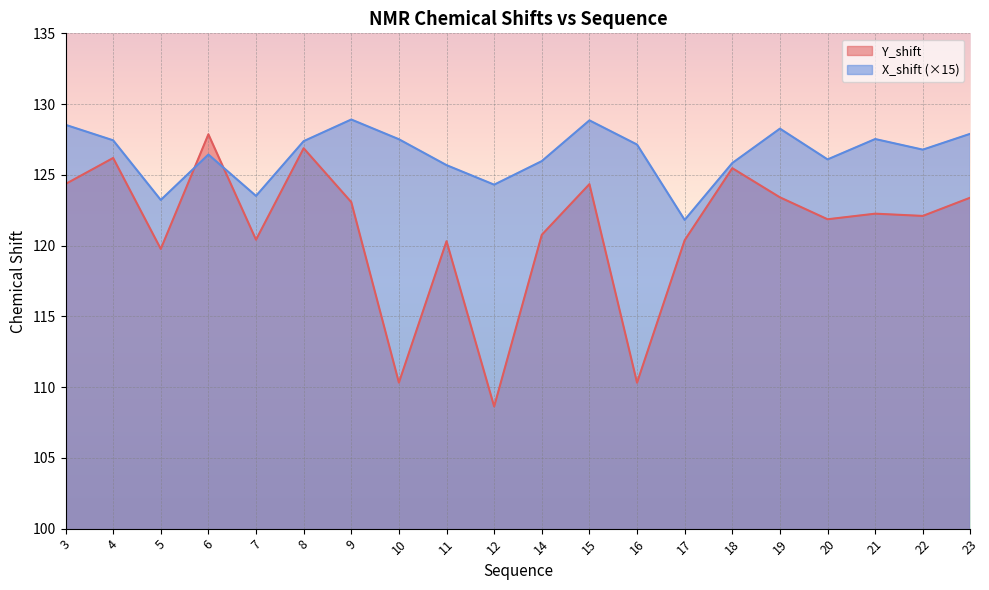

How many lines are shown in the chart?

2